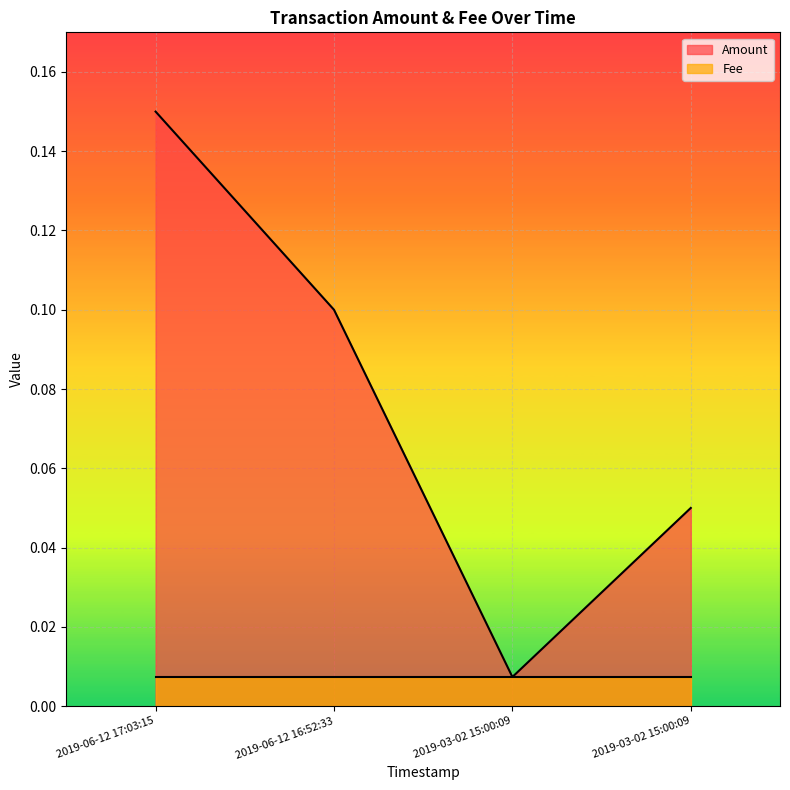

True or false: the data has more than 1 interior local peaks.

False